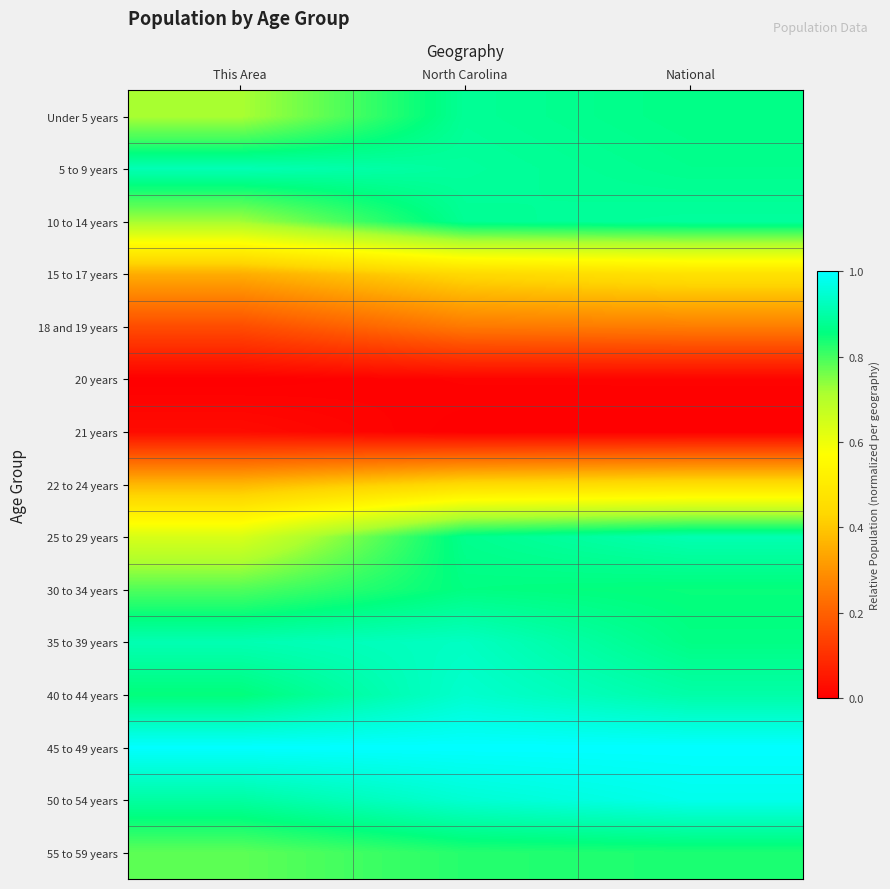

Rank the series at National from lowest to highest value.

21 years, 20 years, 18 and 19 years, 22 to 24 years, 15 to 17 years, 55 to 59 years, 30 to 34 years, 35 to 39 years, Under 5 years, 5 to 9 years, 10 to 14 years, 40 to 44 years, 25 to 29 years, 50 to 54 years, 45 to 49 years